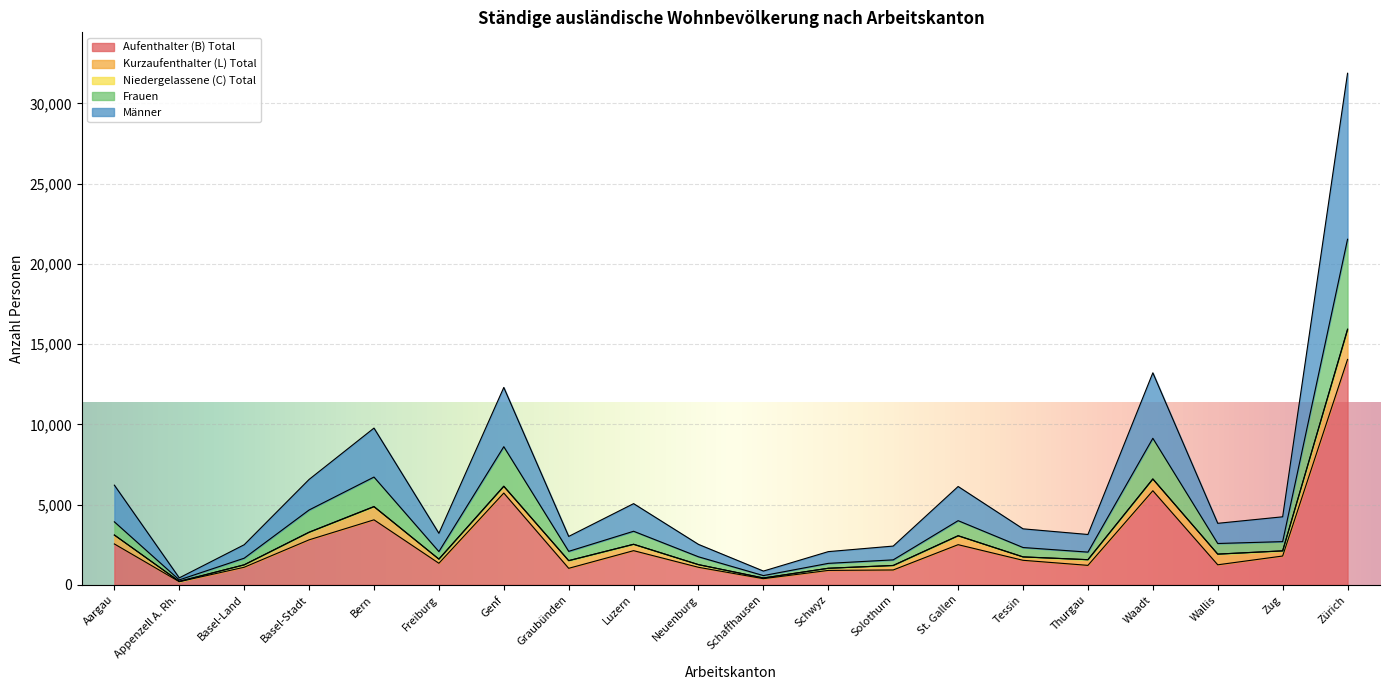

True or false: Frauen and Aufenthalter (B) Total intersect in this chart.

False